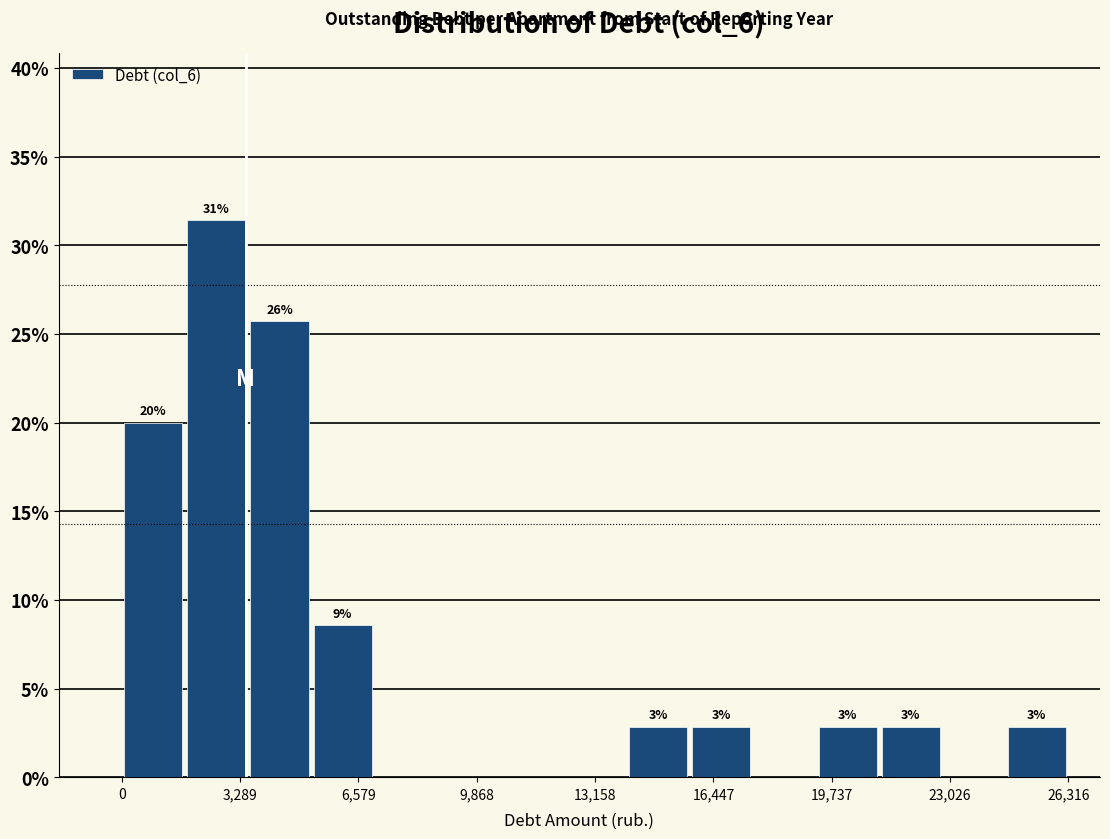

Around what value on the x-axis is the tallest bar? Give the approximate position of its centre, as read against the axis.

2500